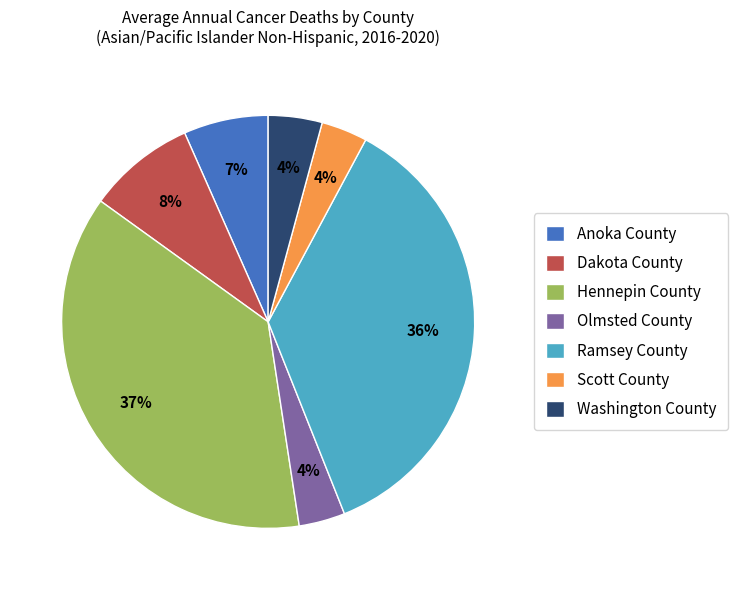

Count the number of slices in the pie.

7